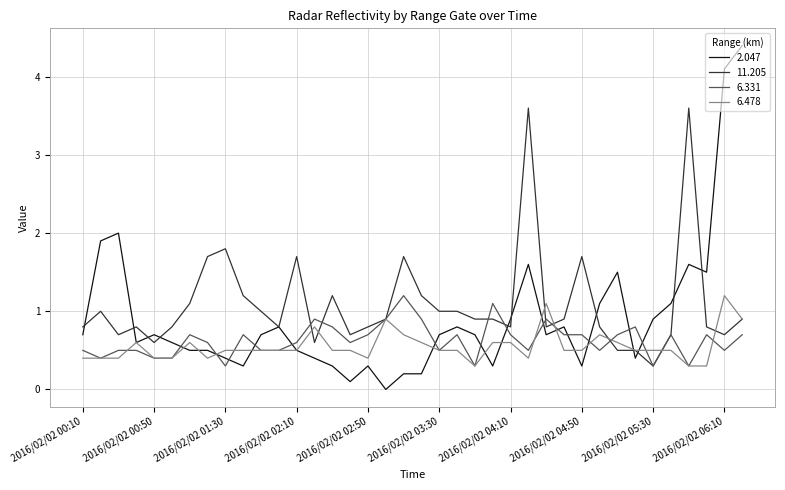

Which series has the largest range (max minus min)?

2.047